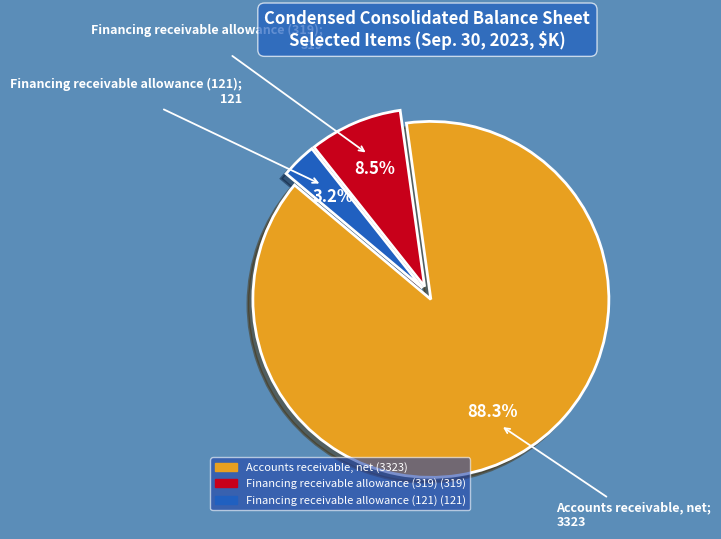

Count the number of slices in the pie.

3